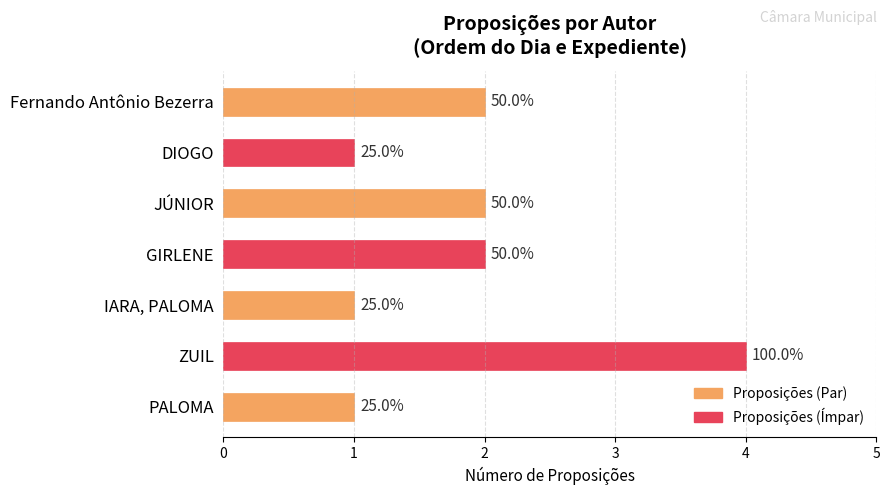

How many bars are there in total?

7